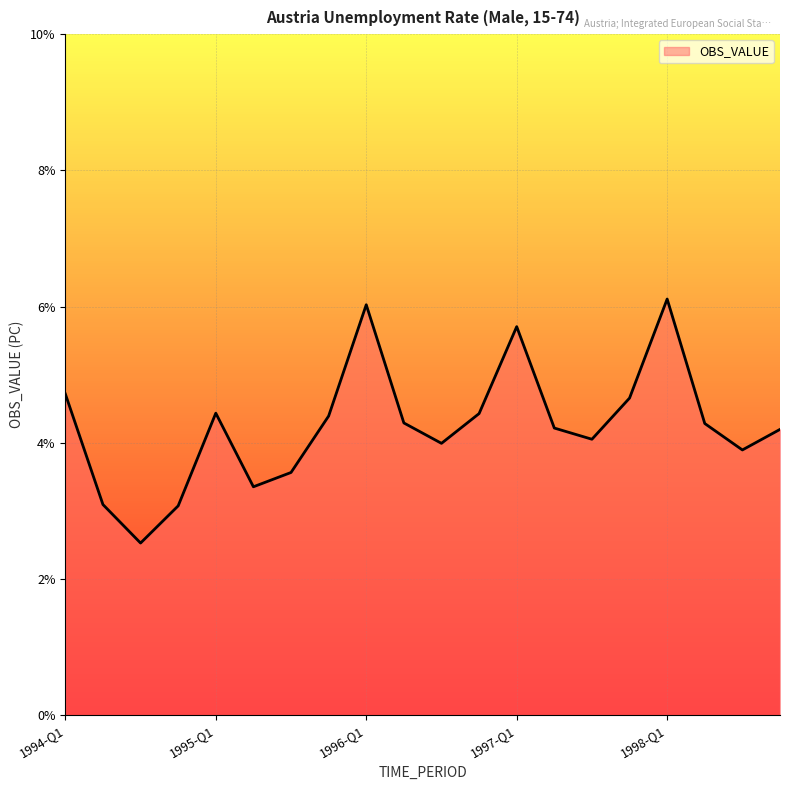

Does the chart display data point markers on the line(s)?

No